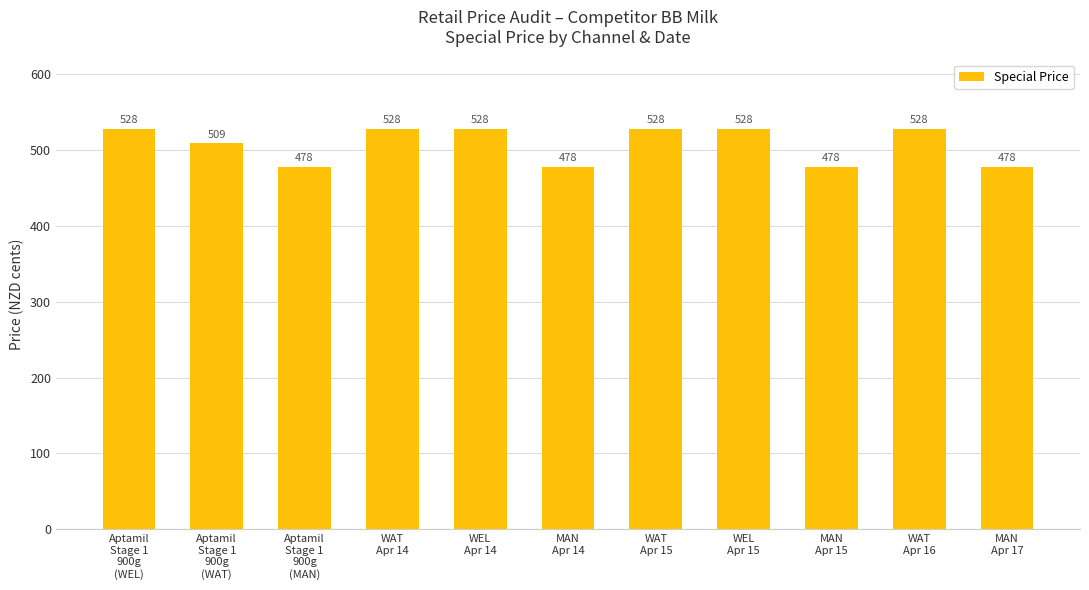

Approximately how many times larger is the value at WEL
Apr 14 compared to WAT
Apr 15?

1.0